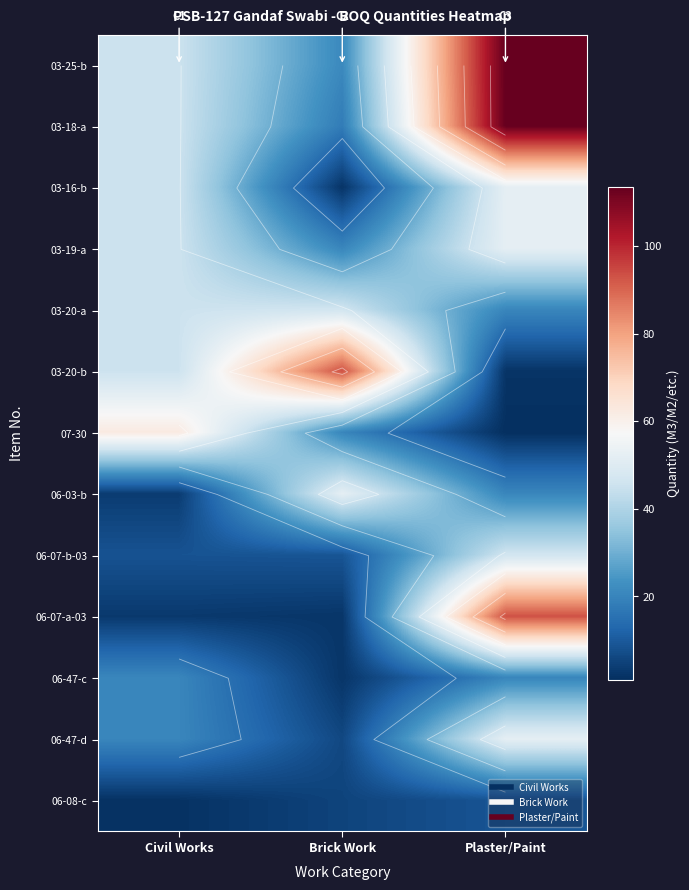

The 06-07-b-03 series shows 24.4 at Plaster/Paint. True or false?

False